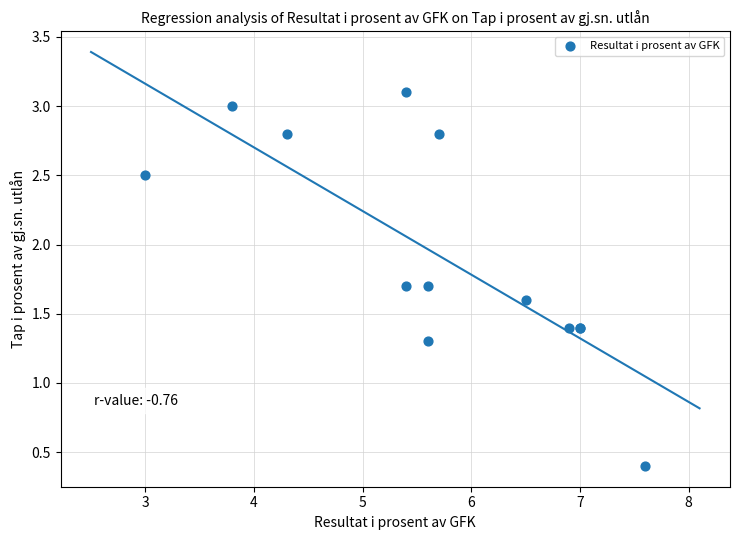

What Y value in the scatter plot is closest to 1?

1.3